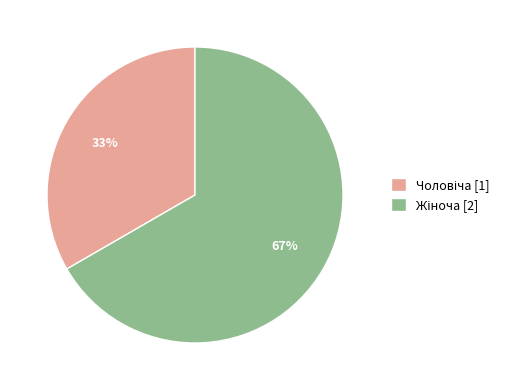

Count the number of slices in the pie.

2